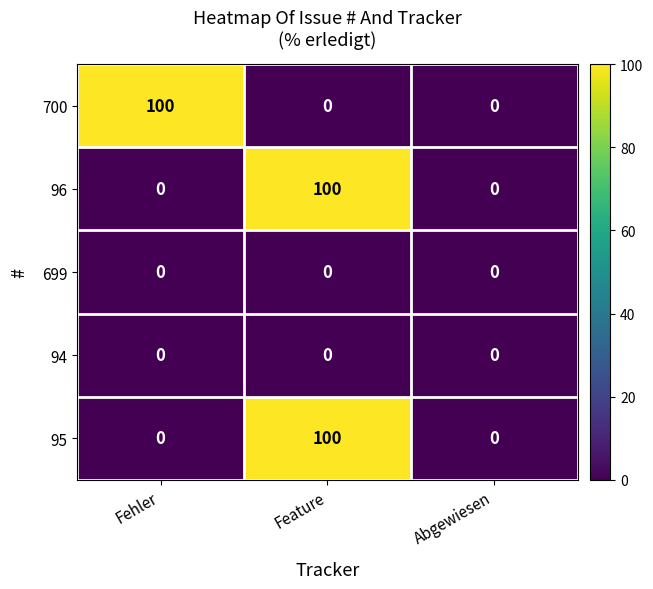

What is the sum of all 700 values?

100